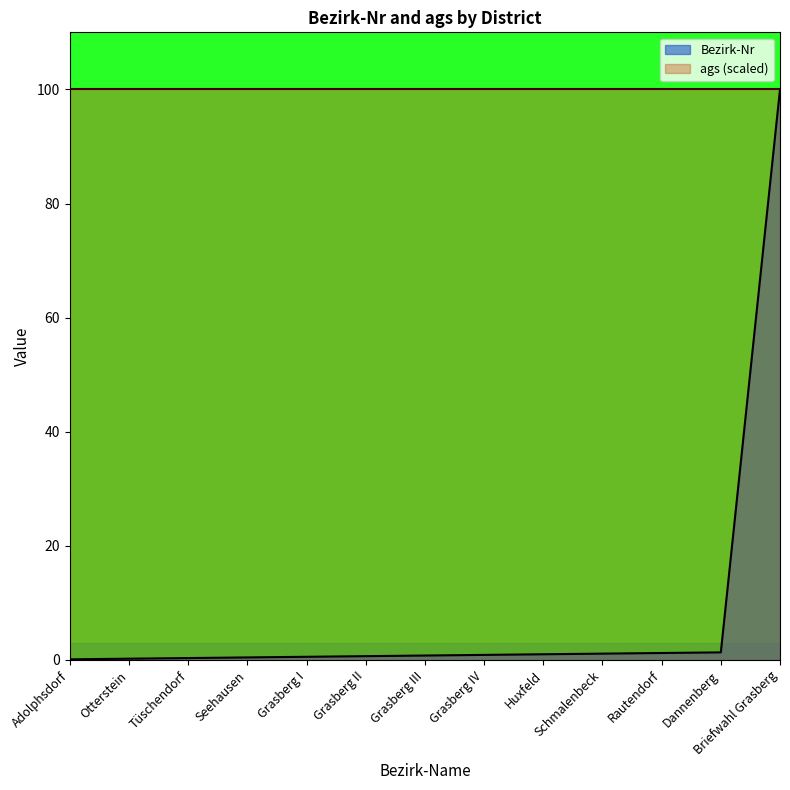

At which category does the chart reach its minimum across all series?

Adolphsdorf